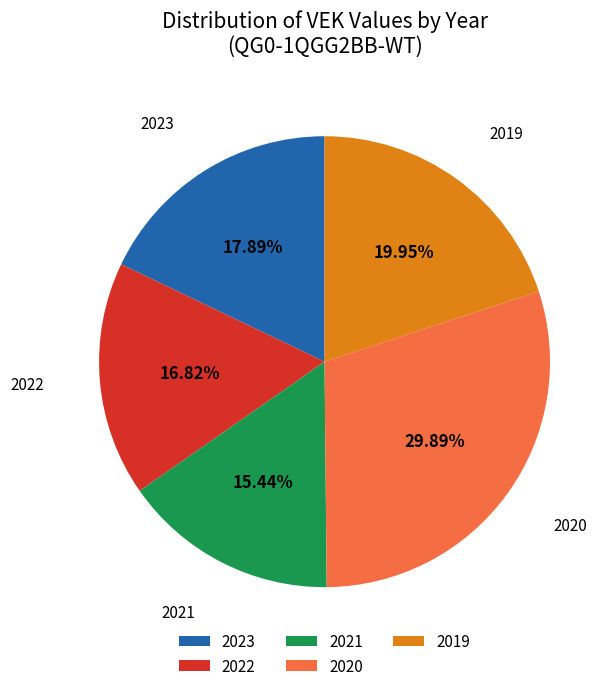

Is the sum of 2022 and 2019 greater than half?

No